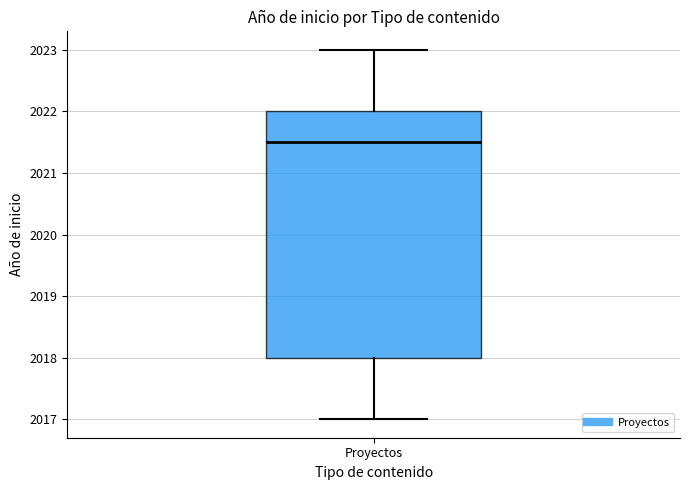

Where is the upper edge of the box for Proyectos on the y-axis? The values are not printed on the chart, so give them approximately, as read against the axis.

2022.0